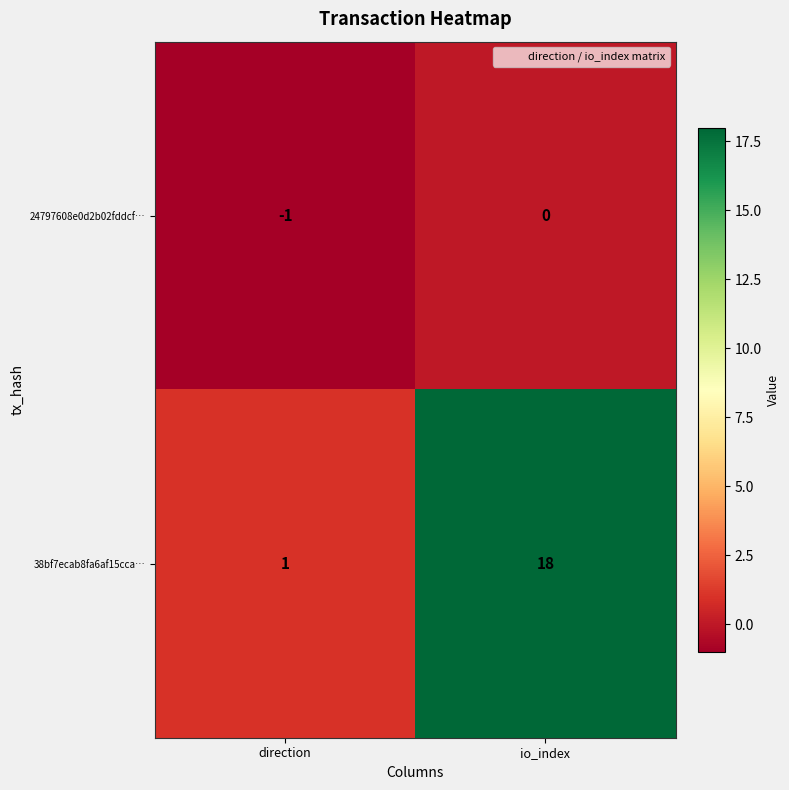

Which series has the widest spread of values?

38bf7ecab8fa6af15cca…